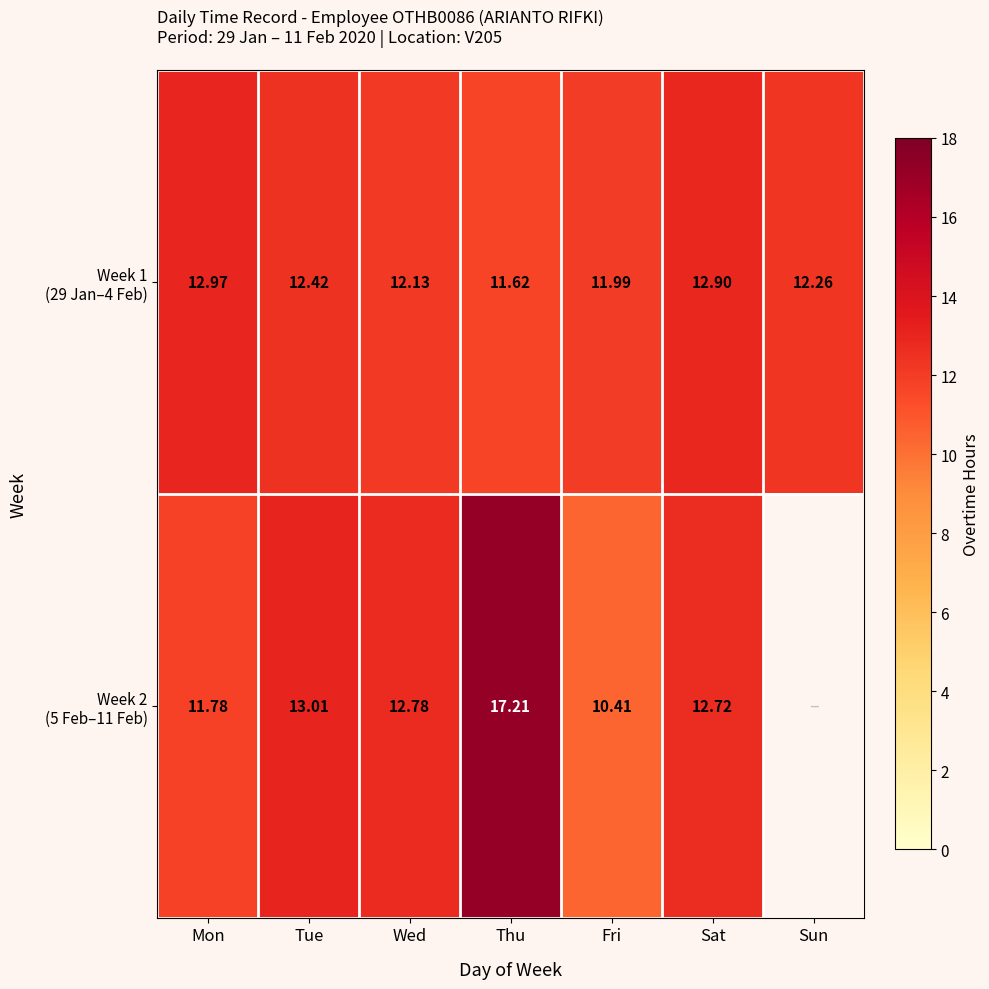

At which label does Week 2 (5 Feb–11 Feb) reach its peak?

Thu